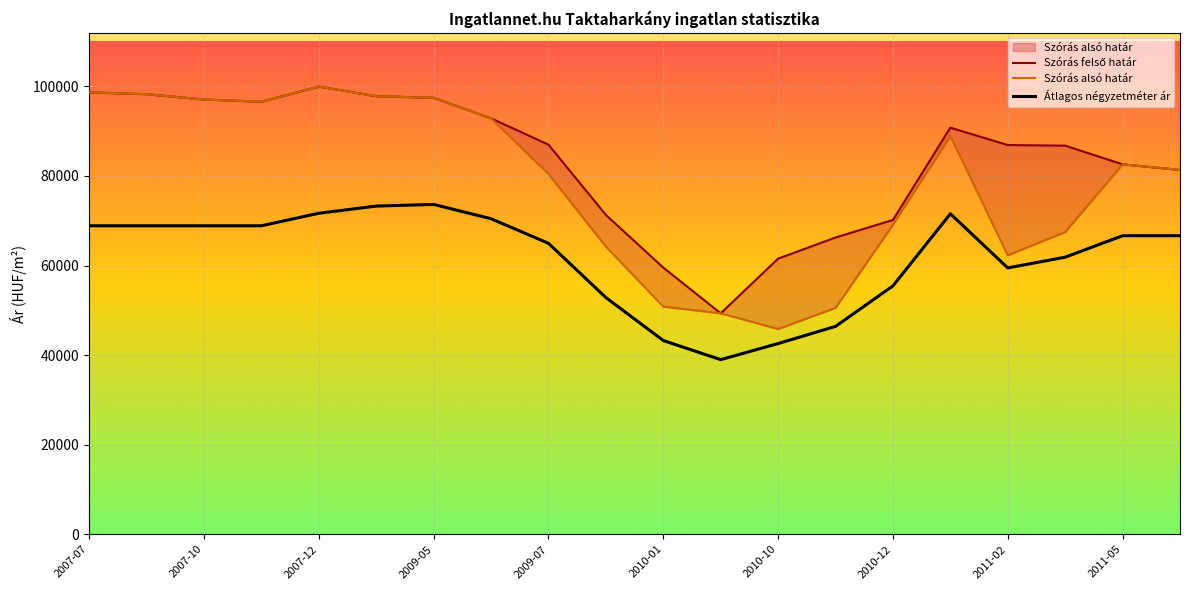

The value of Átlagos négyzetméter ár at 2007-12 is 26504. True or false?

False